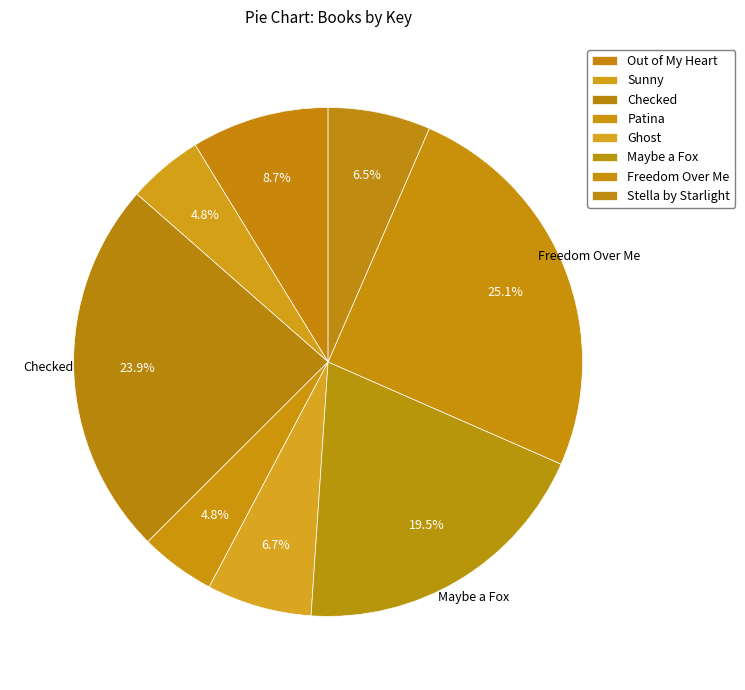

How many segments does this pie chart have?

8